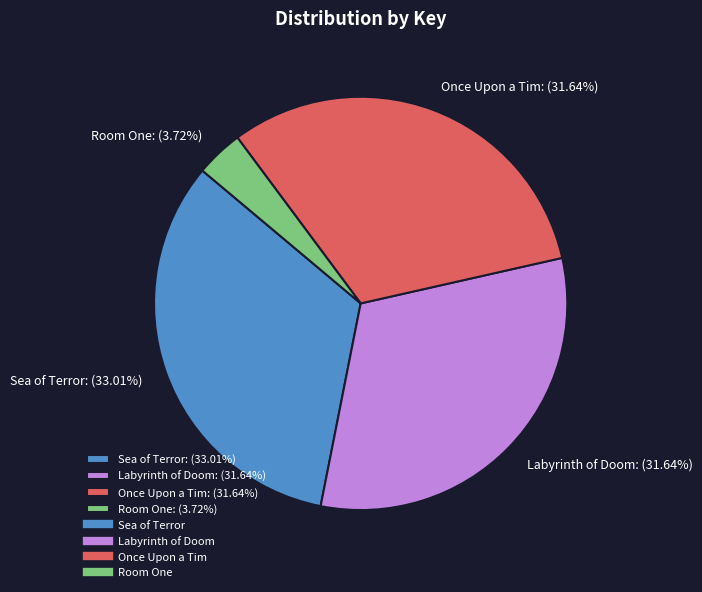

True or false: Sea of Terror accounts for 33% of the total.

True